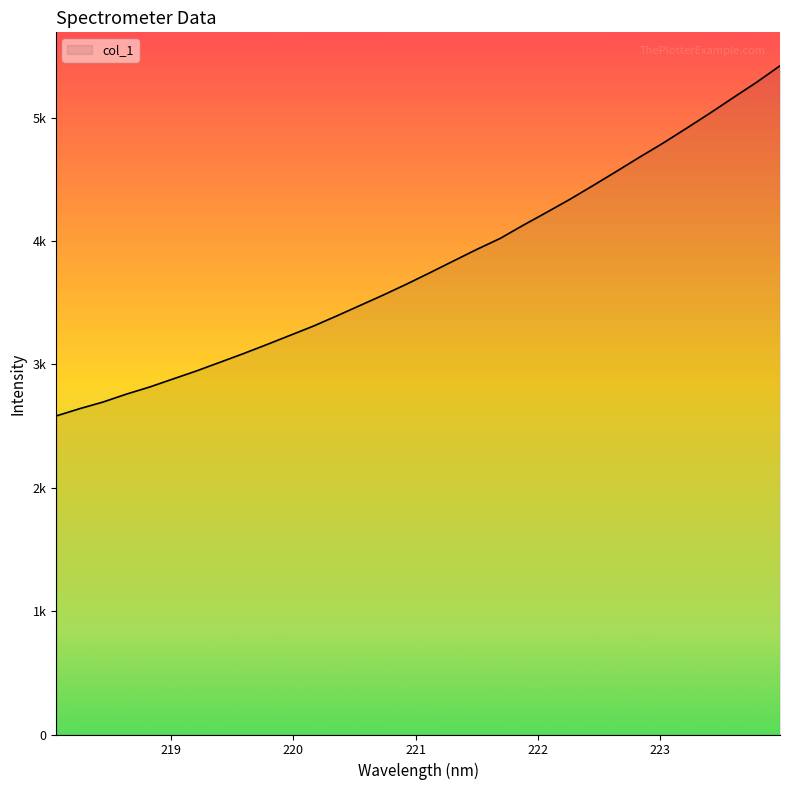

Reading left to right, what are all the values shown in this chart?

2582.5	2641.2	2695.0	2759.2	2817.2	2882.4	2947.2	3017.0	3087.0	3160.2	3235.2	3310.3	3393.0	3477.9	3562.9	3651.6	3744.0	3838.5	3932.4	4021.3	4129.4	4233.6	4339.6	4451.9	4566.5	4682.7	4796.1	4916.1	5037.7	5163.7	5288.0	5421.4